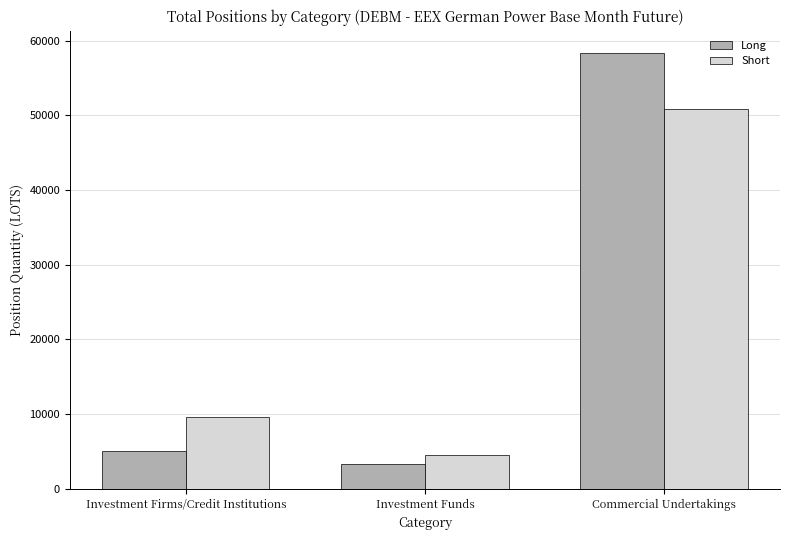

True or false: Long has a value of 3334.3 at Investment Funds.

True